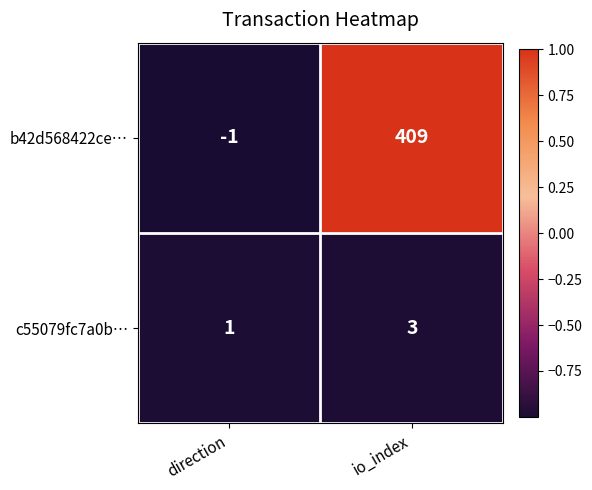

Which series has the widest spread of values?

b42d568422ce…